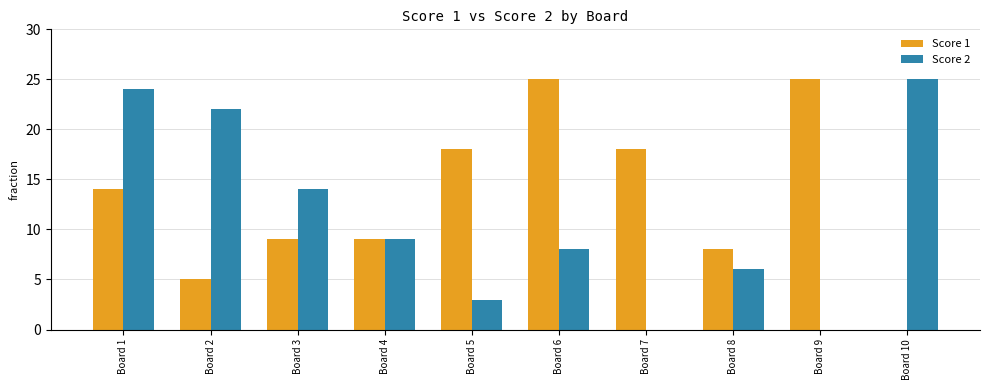

What value does the Score 1 series have at Board 6, to the nearest 5?

25